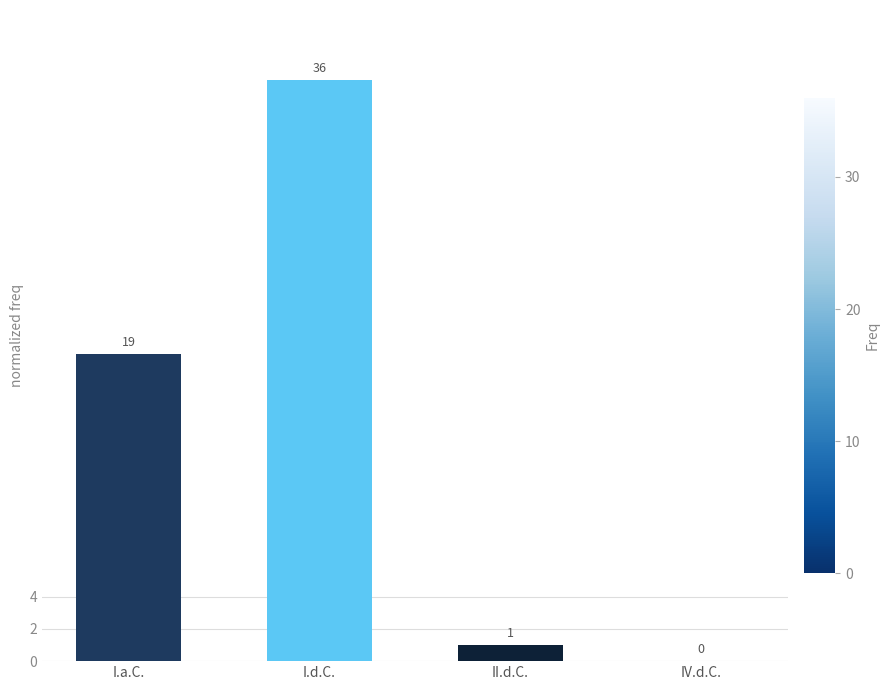

Is it true that the value at I.a.C. is 19?

True